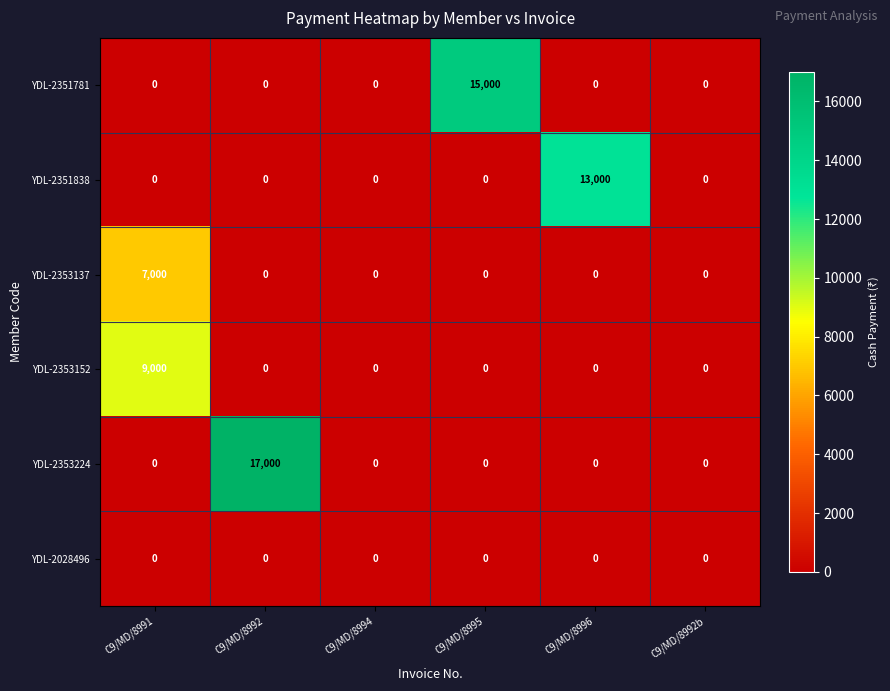

Is it true that YDL-2353224 equals -10823 at C9/MD/8995?

False